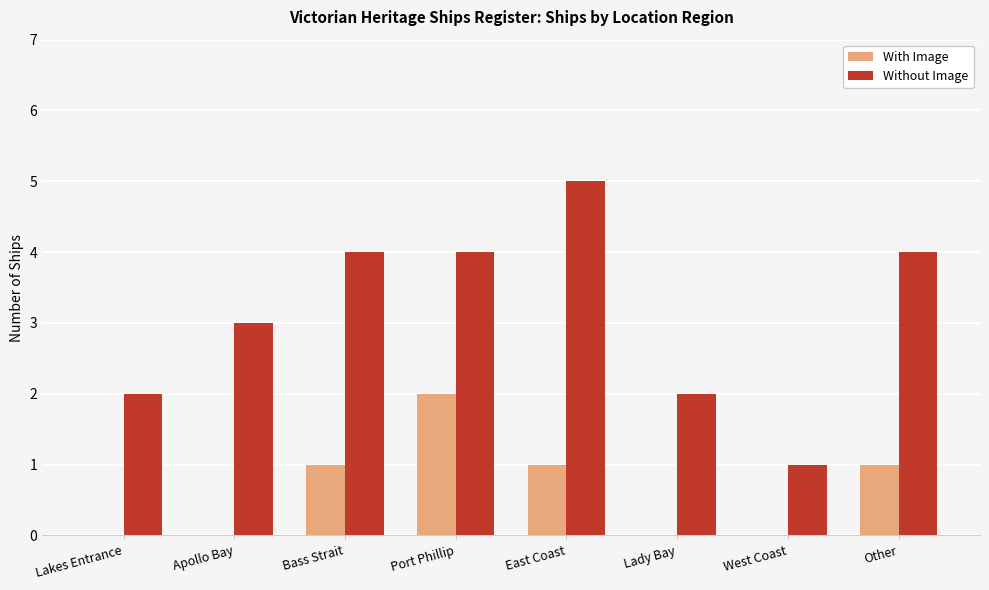

Is the value of Without Image at Apollo Bay greater than the value of With Image at East Coast?

Yes